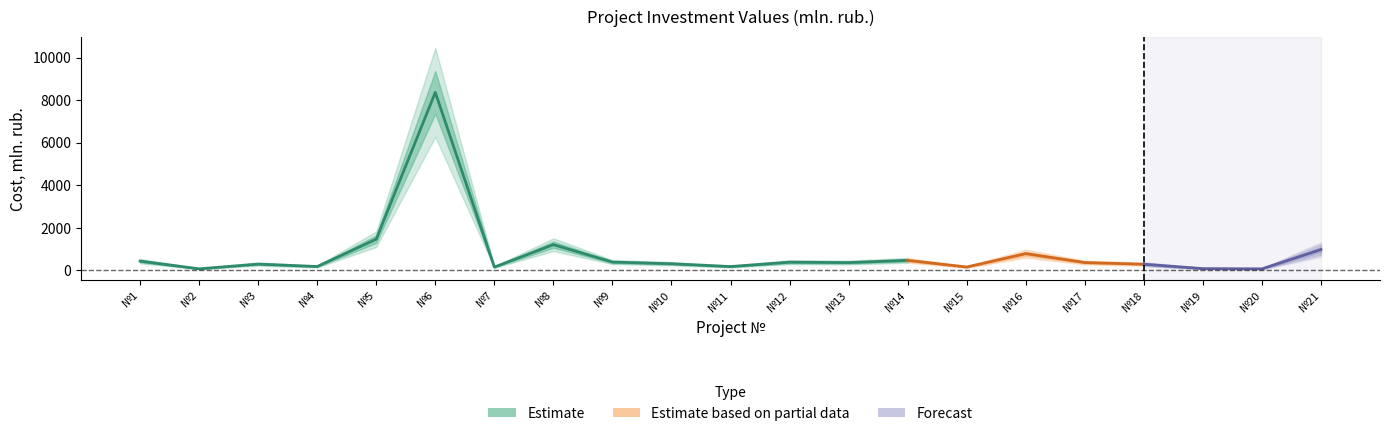

What is the difference between the maximum and minimum values in the Estimate series?

8297.5